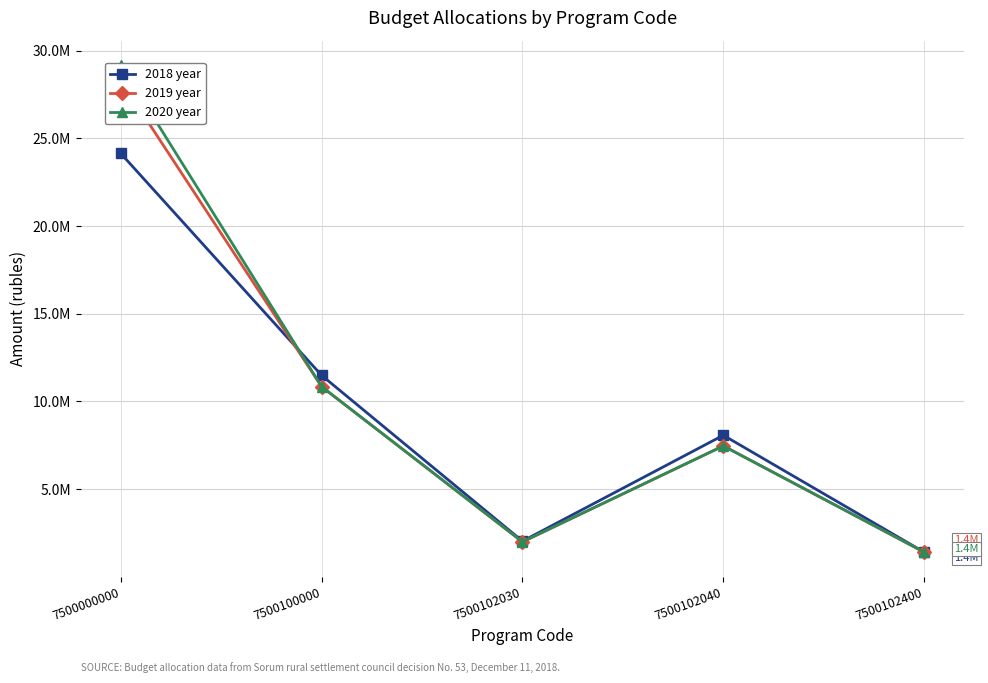

Rank the series by their average value, from highest to lowest.

2020 year, 2019 year, 2018 year